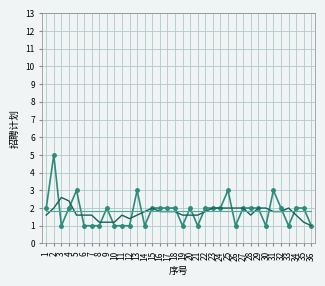

What is the difference between the highest and lowest values at 35?

0.8